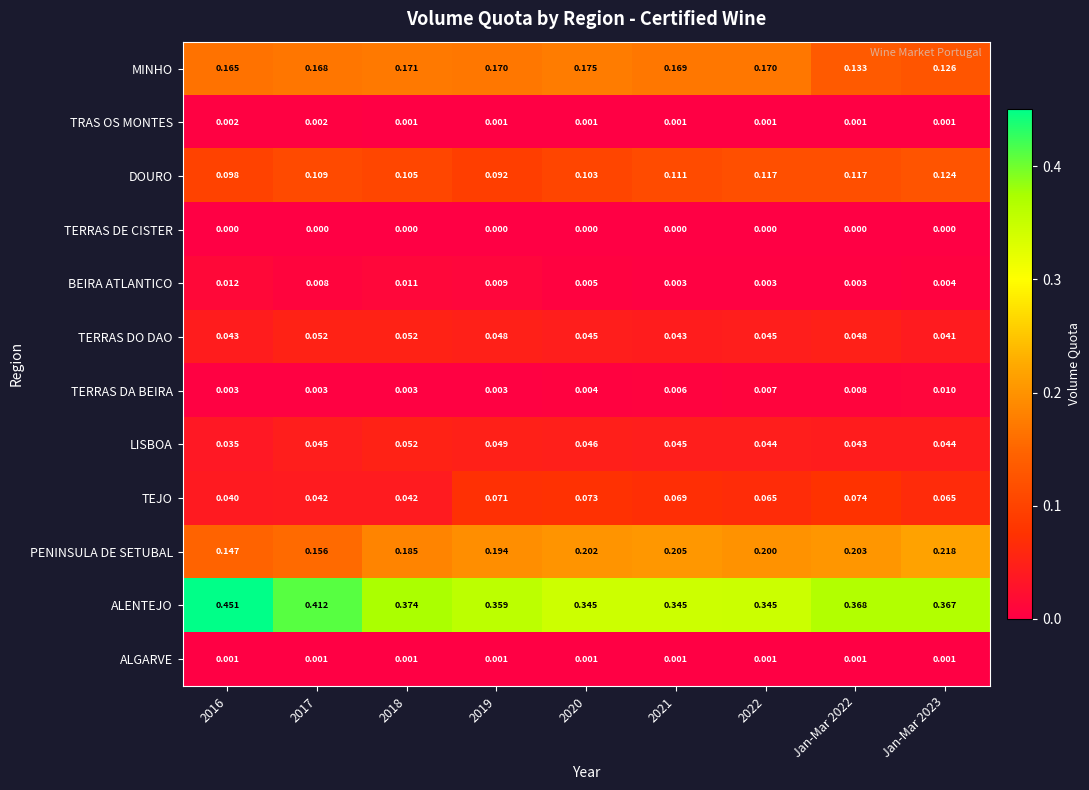

Which series has the widest spread of values?

ALENTEJO